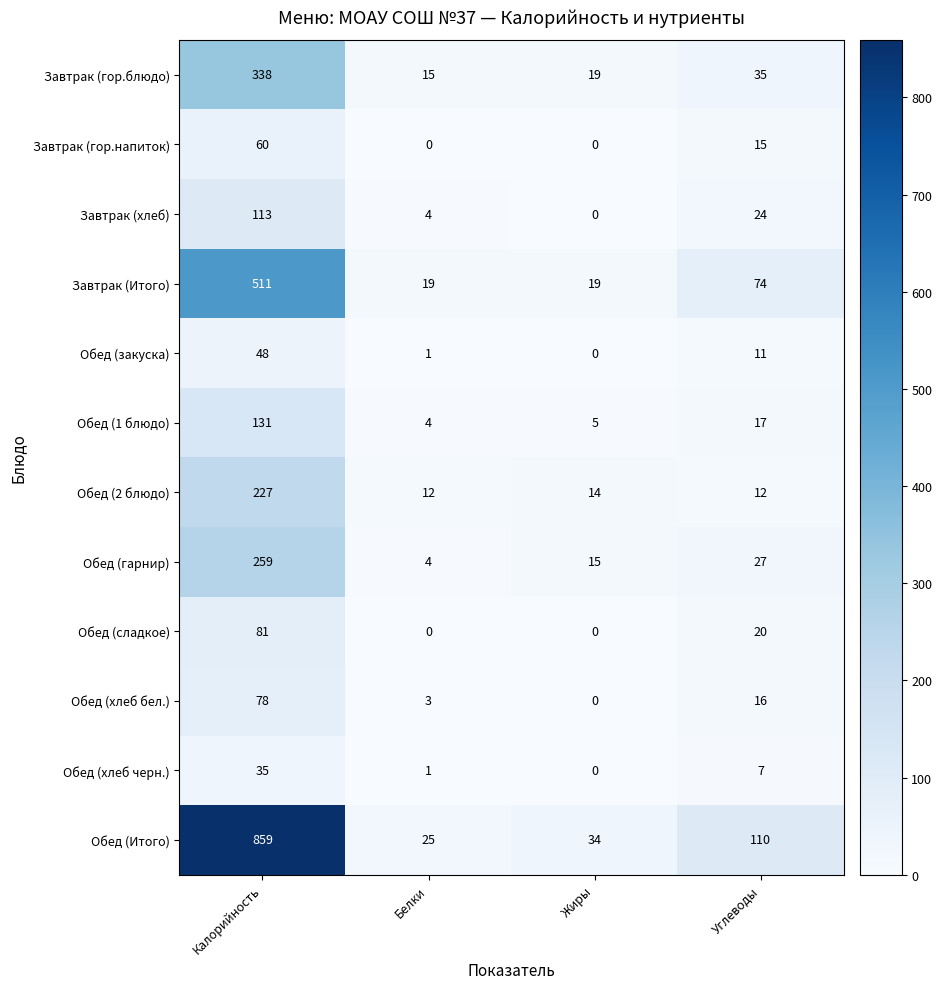

Which series has the largest range (max minus min)?

Обед (Итого)